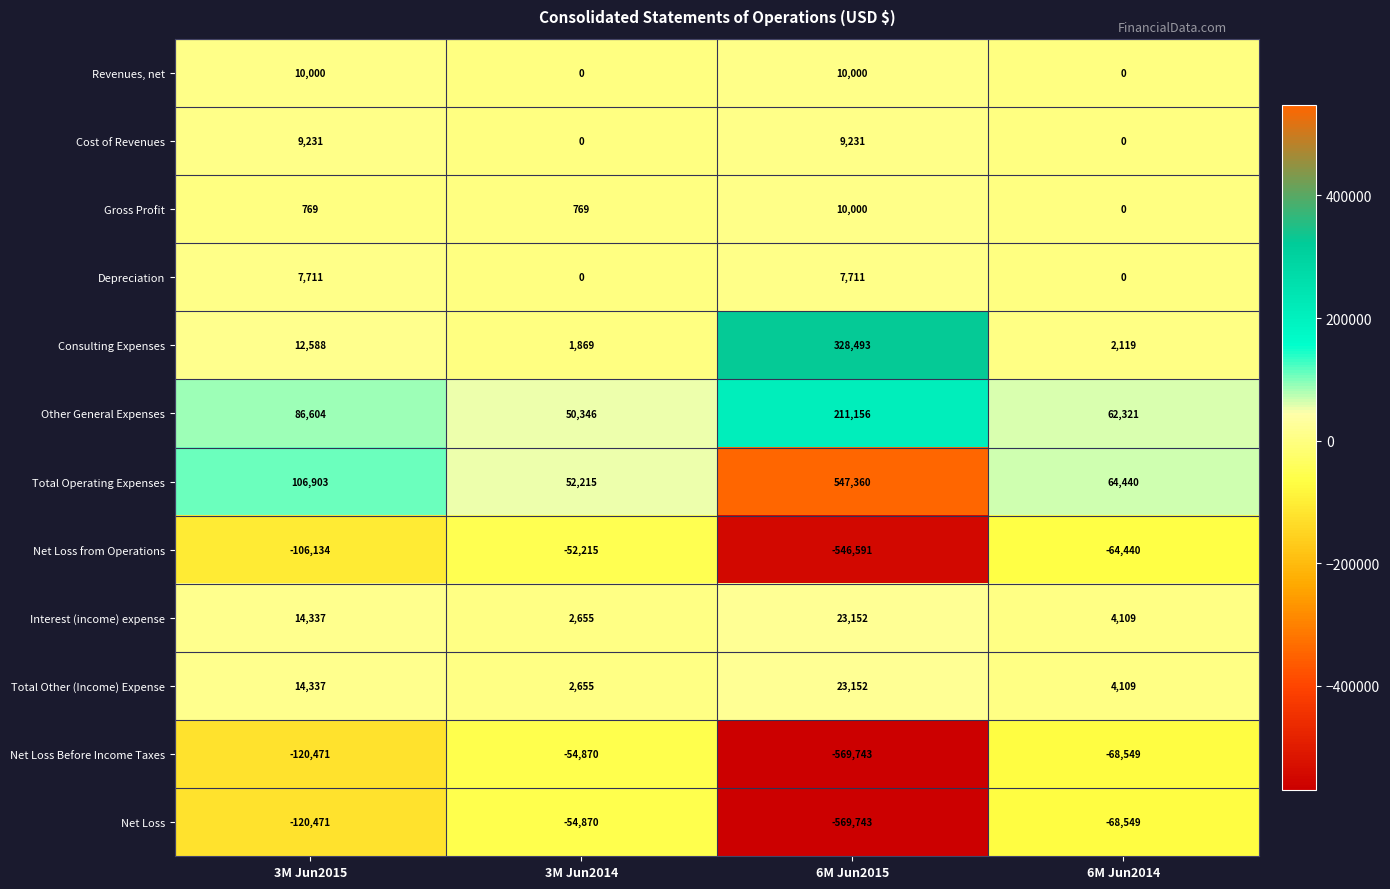

True or false: Revenues, net has a value of 10000 at 3M Jun2015.

True